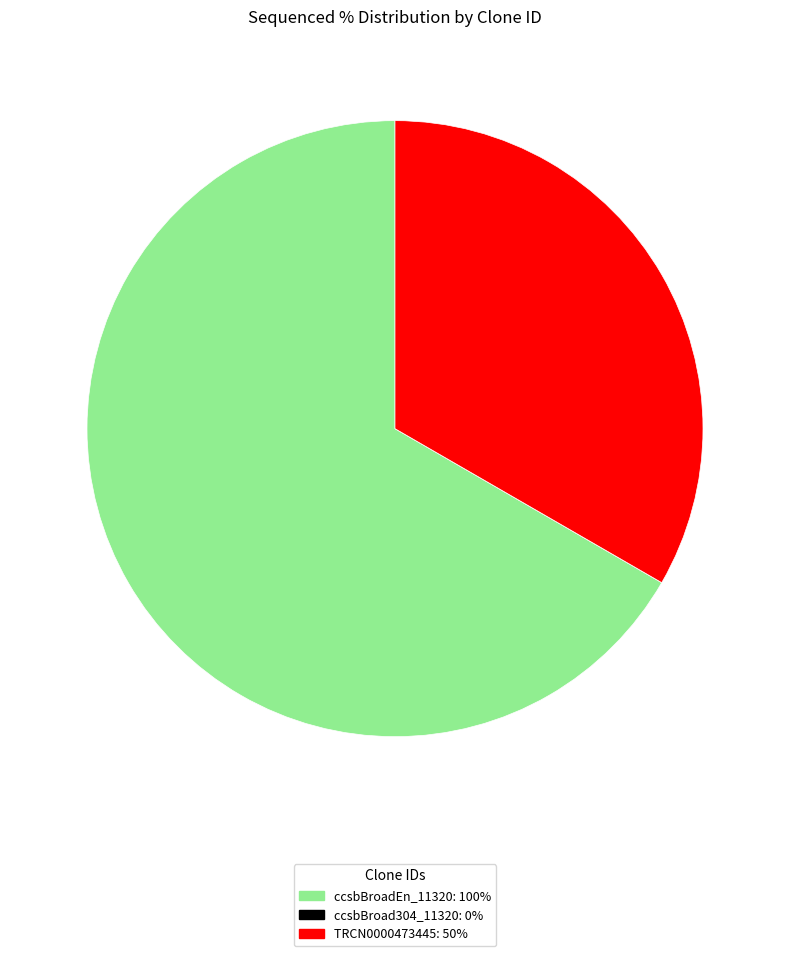

Is it true that TRCN0000473445 is 26% of the pie?

False